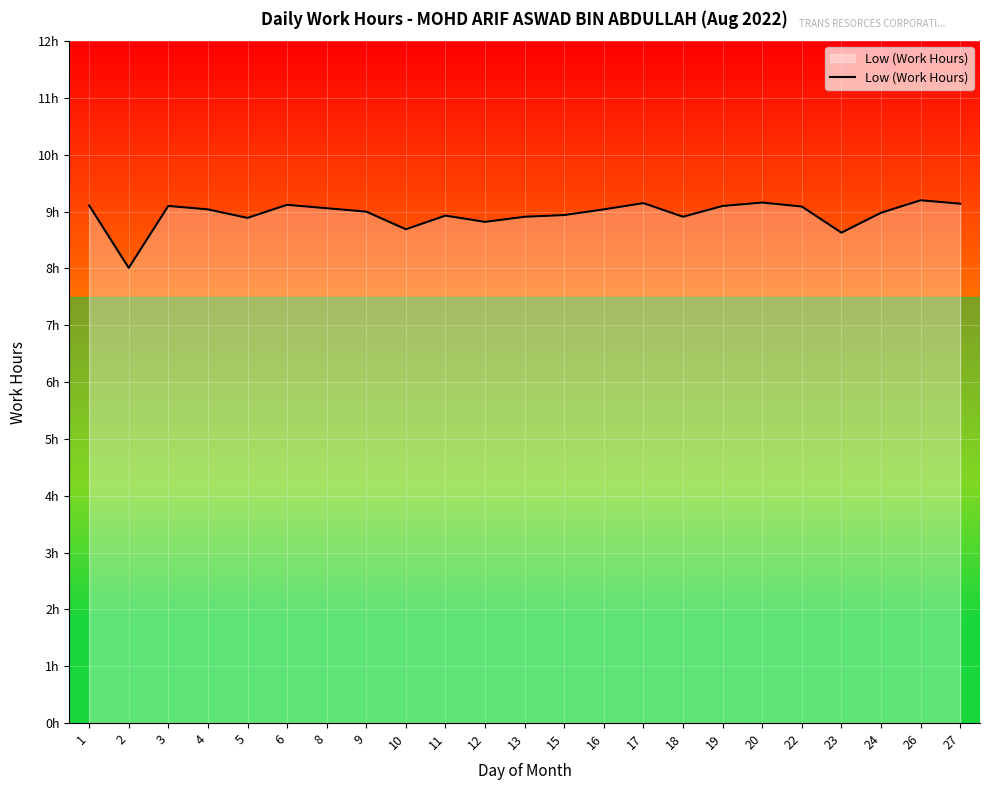

Where is the first local minimum?

2